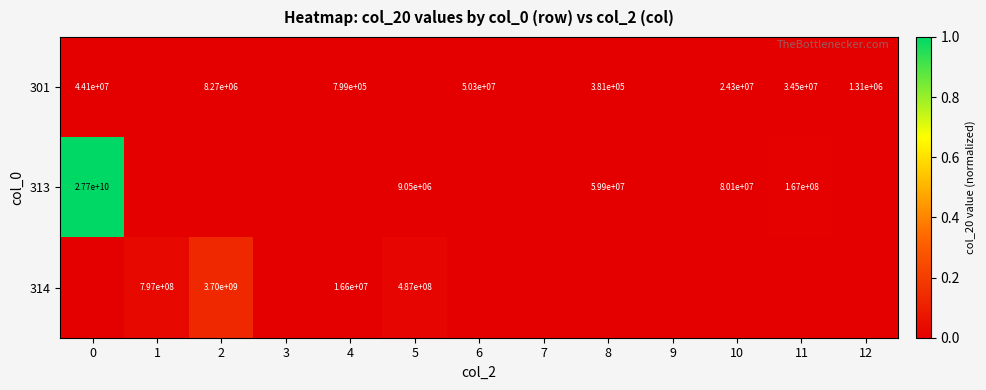

What is the difference between the 313 values at 0 and 10?

27619900000